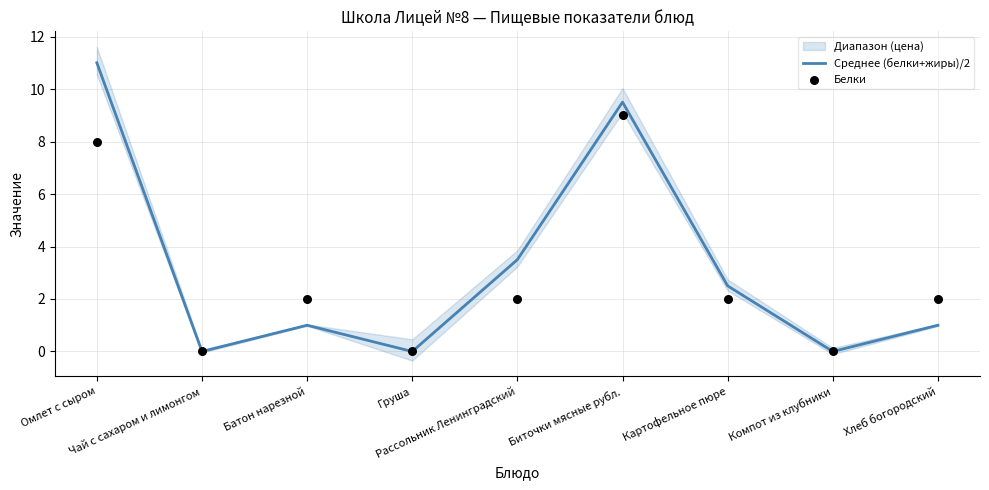

Which series contains the highest Y value?

Среднее (белки+жиры)/2